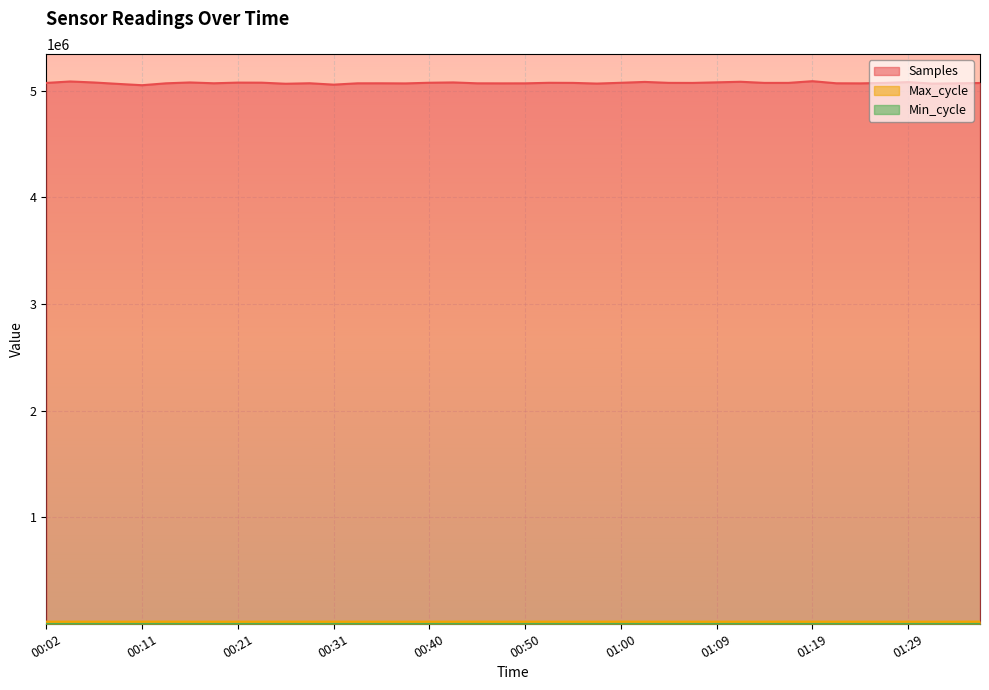

In Samples, how many points are higher than both neighbors (excluding endpoints)?

11